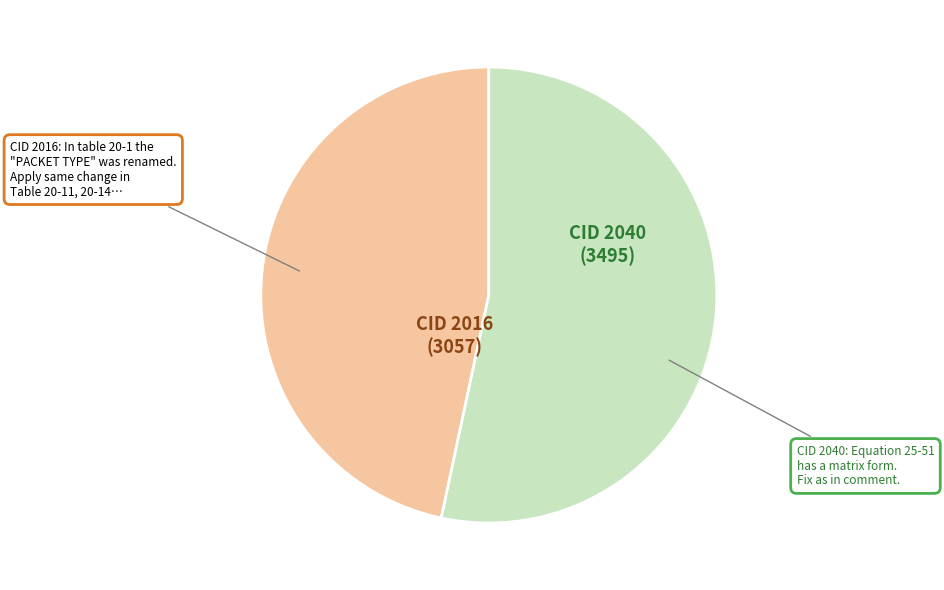

Does any single category account for the majority?

Yes